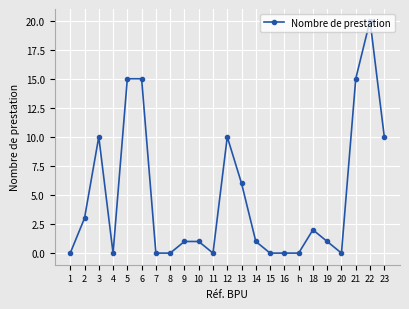

Reading left to right, what are all the values shown in this chart?

1=0	2=3	3=10	4=0	5=15	6=15	7=0	8=0	9=1	10=1	11=0	12=10	13=6	14=1	15=0	16=0	h=0	18=2	19=1	20=0	21=15	22=20	23=10